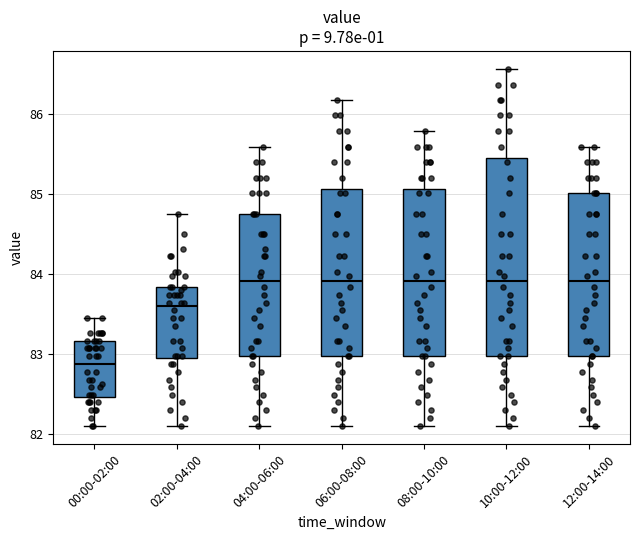

Reading left to right, transcribe this box plot: for each box, give where its median line is, the range the box spans, and where its two whiskers end, as read against the y-axis. The values are not printed on the chart, so give them approximately, as read against the axis.

00:00-02:00: median 82.9, box 82.5 to 83.2, whiskers 82.1 to 83.5
02:00-04:00: median 83.6, box 82.9 to 83.8, whiskers 82.1 to 84.8
04:00-06:00: median 83.9, box 83.0 to 84.8, whiskers 82.1 to 85.6
06:00-08:00: median 83.9, box 83.0 to 85.1, whiskers 82.1 to 86.2
08:00-10:00: median 83.9, box 83.0 to 85.1, whiskers 82.1 to 85.8
10:00-12:00: median 83.9, box 83.0 to 85.4, whiskers 82.1 to 86.6
12:00-14:00: median 83.9, box 83.0 to 85.0, whiskers 82.1 to 85.6